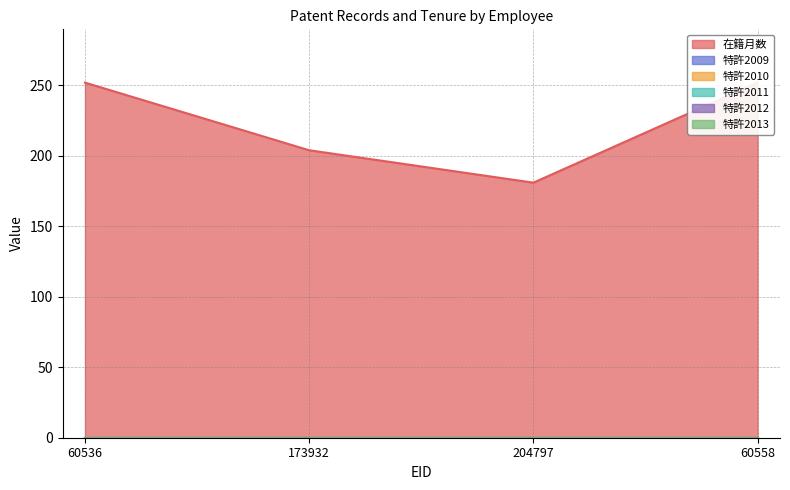

At which label is 特許2012 closest to 0?

60536